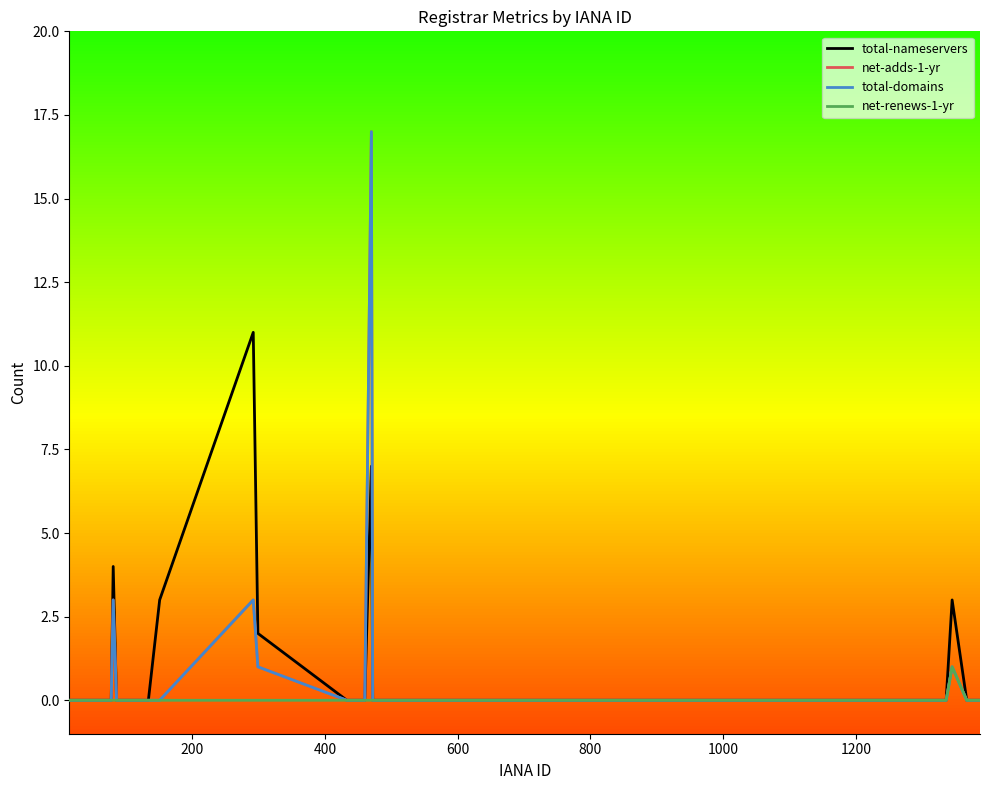

Does the chart have visible grid lines?

No